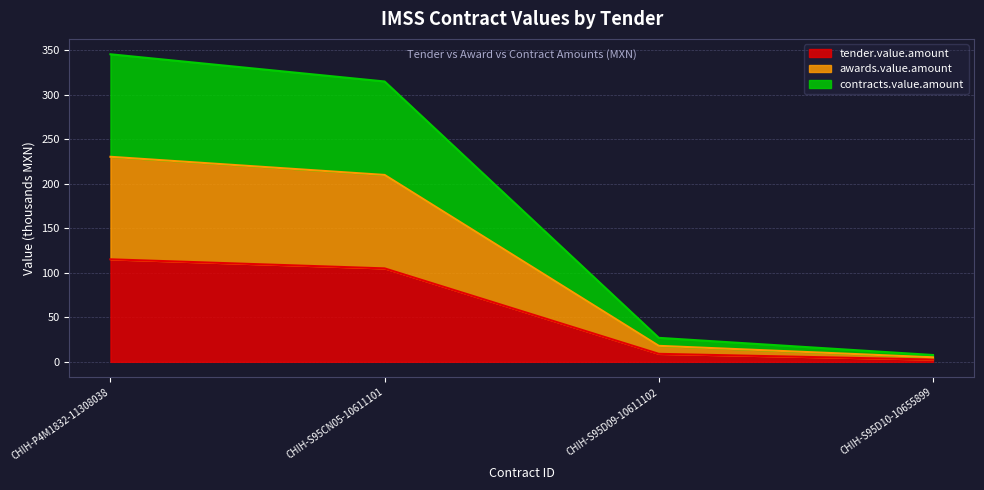

What is the label of the 2nd point from the left?

CHIH-S95CN05-10611101